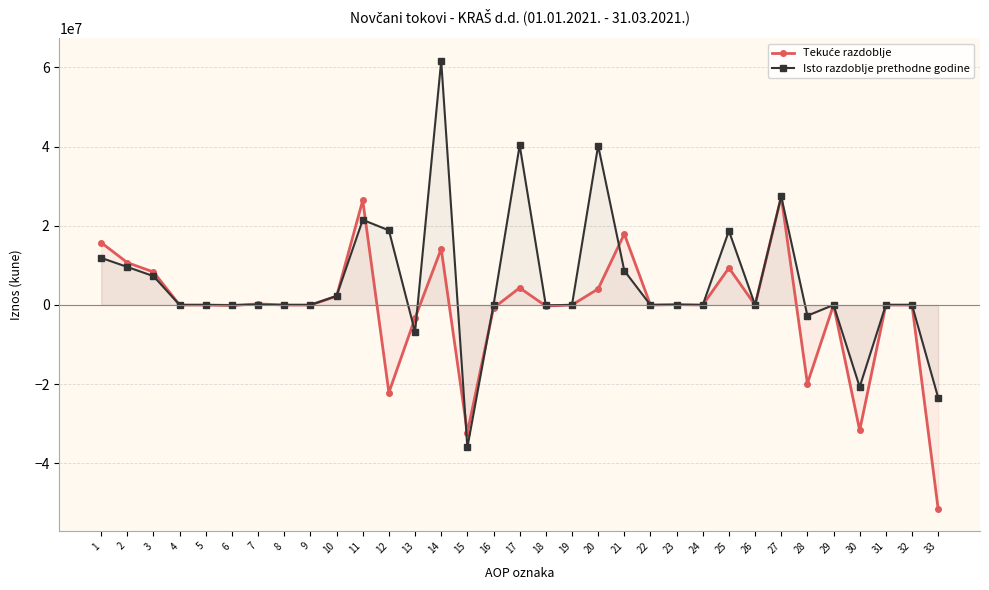

Reading left to right, extract all data points from this chart.

Tekuće razdoblje: 15745434	10693237	8324587	0	0	-104540	263452	0	0	2209738	26438671	-22117061	-3299964	14181556	-32243508	-755145	4321610	-263452	0	4058158	17933453	0	104540	0	9357879	0	27395872	-19840583	0	-31656382	0	0	-51496965
Isto razdoblje prethodne godine: 11889427	9602099	7279680	0	0	-53996	85918	0	0	2290497	21491526	18844131	-6821724	61635101	-35969246	0	40335657	-85918	0	40249739	8661497	0	53996	0	18710615	0	27426108	-2706250	0	-20699338	0	0	-23405588